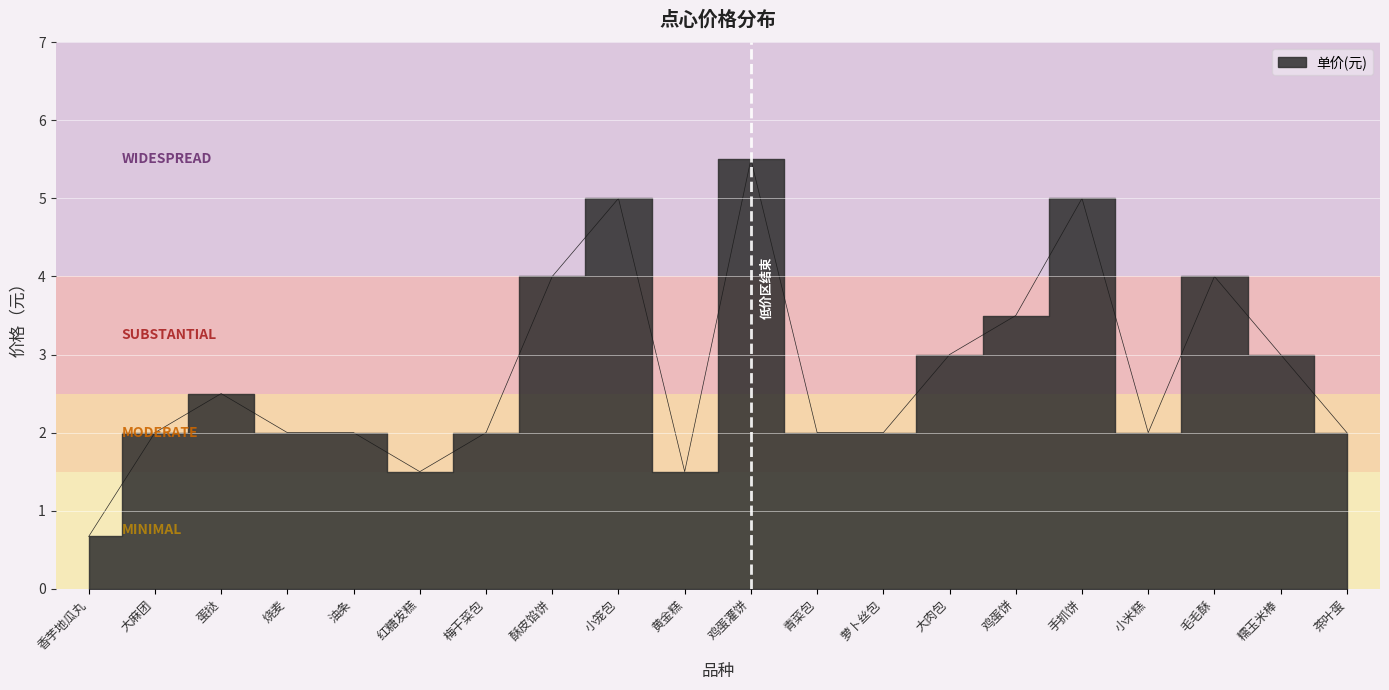

What is the sum of the values at 毛毛酥 and 烧麦?

6.0